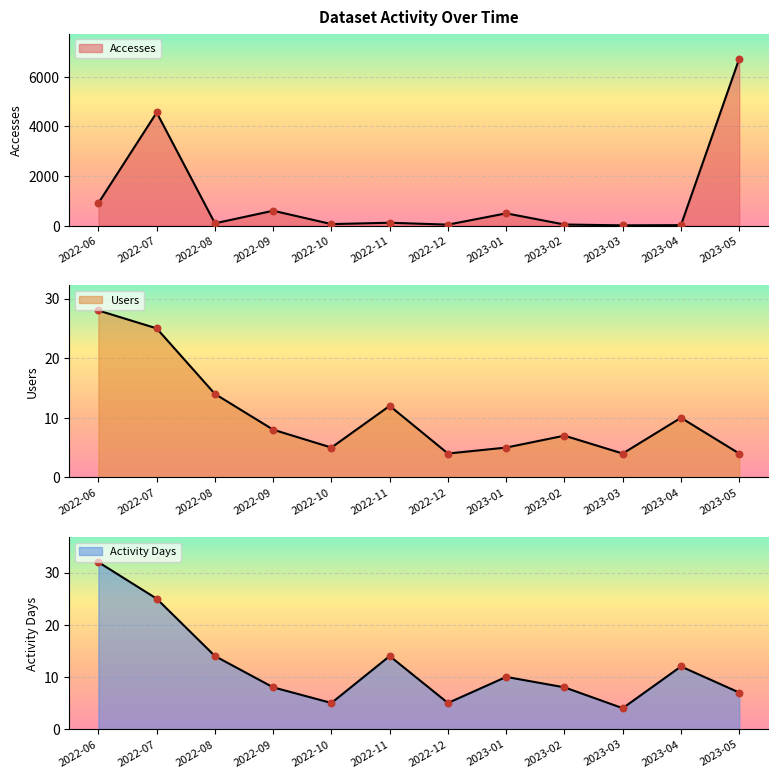

At how many categories does at least one series exceed 3247?

2